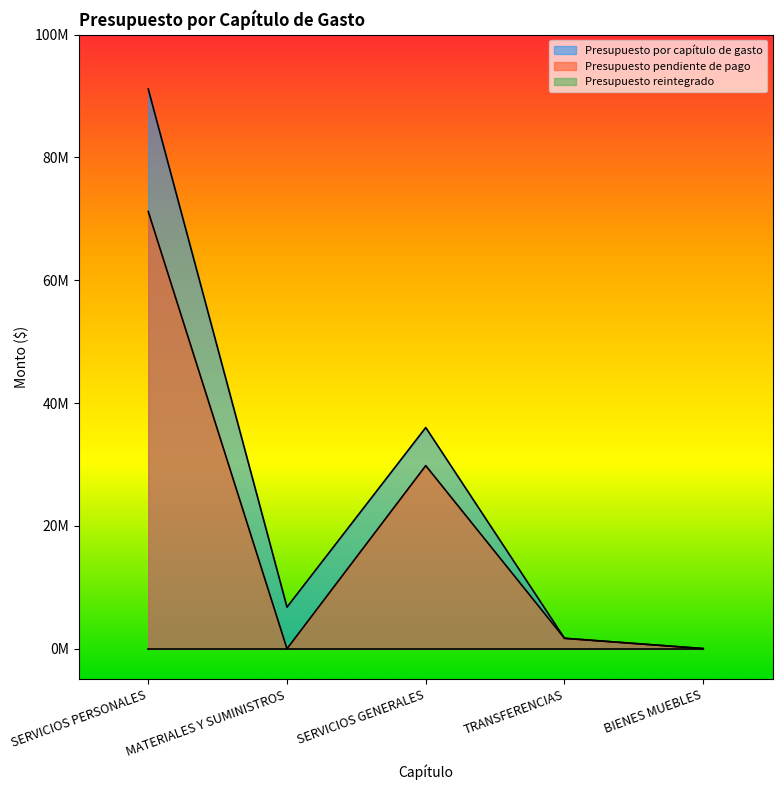

What is the difference between the second highest and second lowest values in the Presupuesto por capítulo de gasto series?

34317665.0